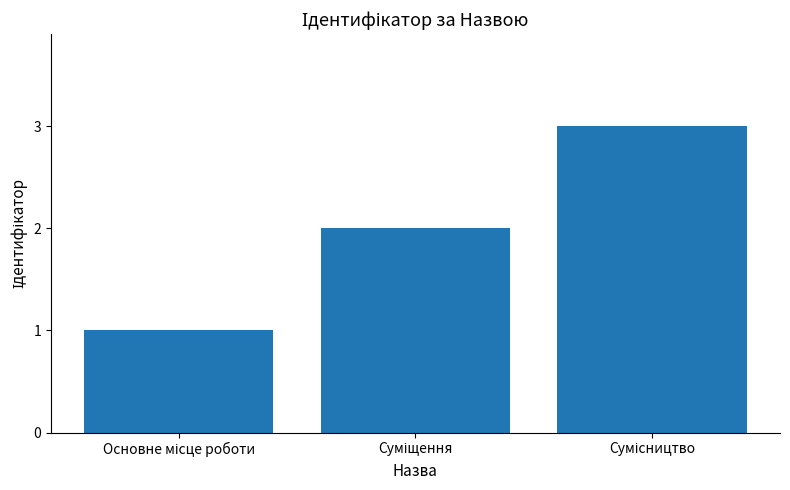

How many series are shown in this chart?

1